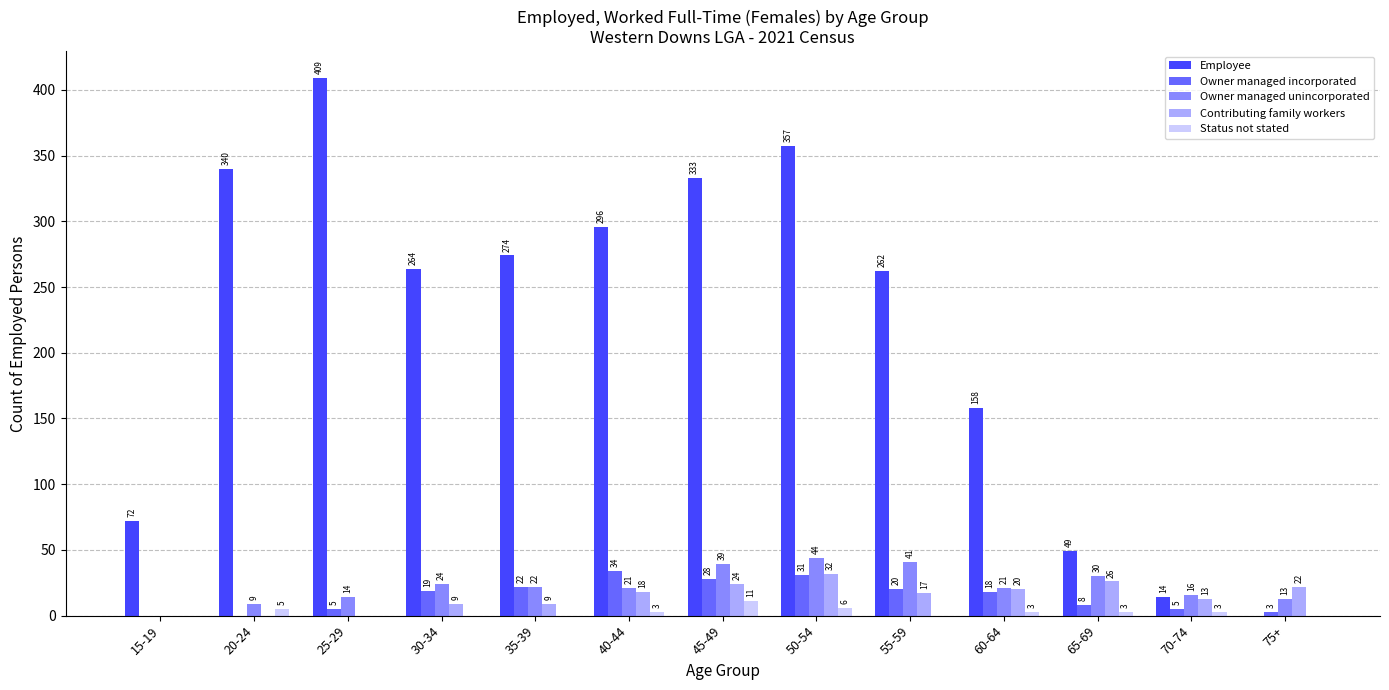

Reading left to right, transcribe all the data shown in this chart.

Employee: 72	340	409	264	274	296	333	357	262	158	49	14	0
Owner managed incorporated: 0	0	5	19	22	34	28	31	20	18	8	5	3
Owner managed unincorporated: 0	9	14	24	22	21	39	44	41	21	30	16	13
Contributing family workers: 0	0	0	9	9	18	24	32	17	20	26	13	22
Status not stated: 0	5	0	0	0	3	11	6	0	3	3	3	0